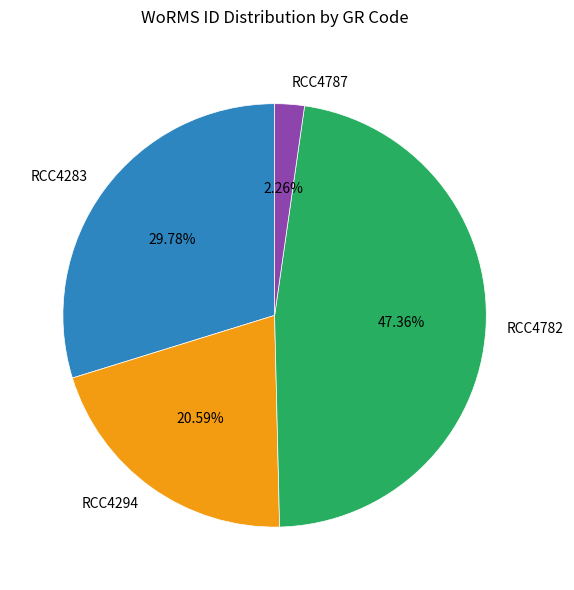

How many segments does this pie chart have?

4